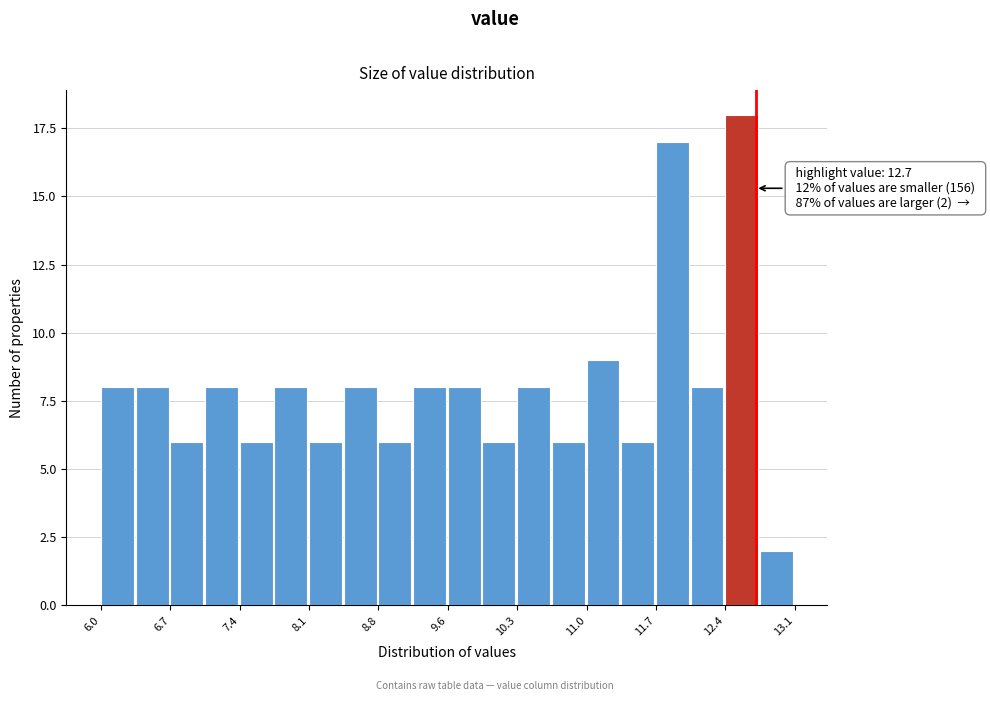

Around what value on the x-axis is the tallest bar? Give the approximate position of its centre, as read against the axis.

12.6